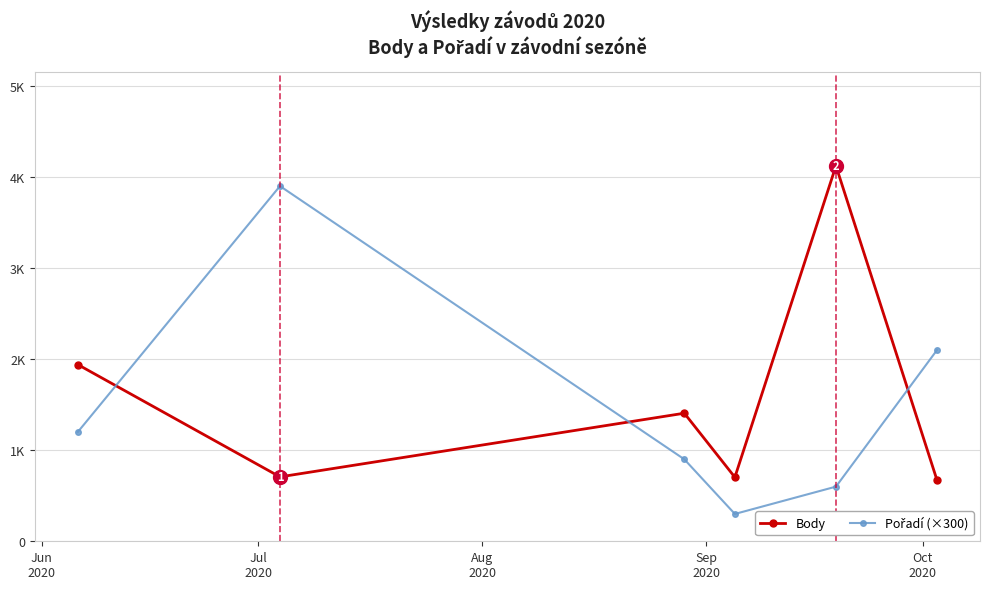

Is this an area chart (filled region under the line)?

No